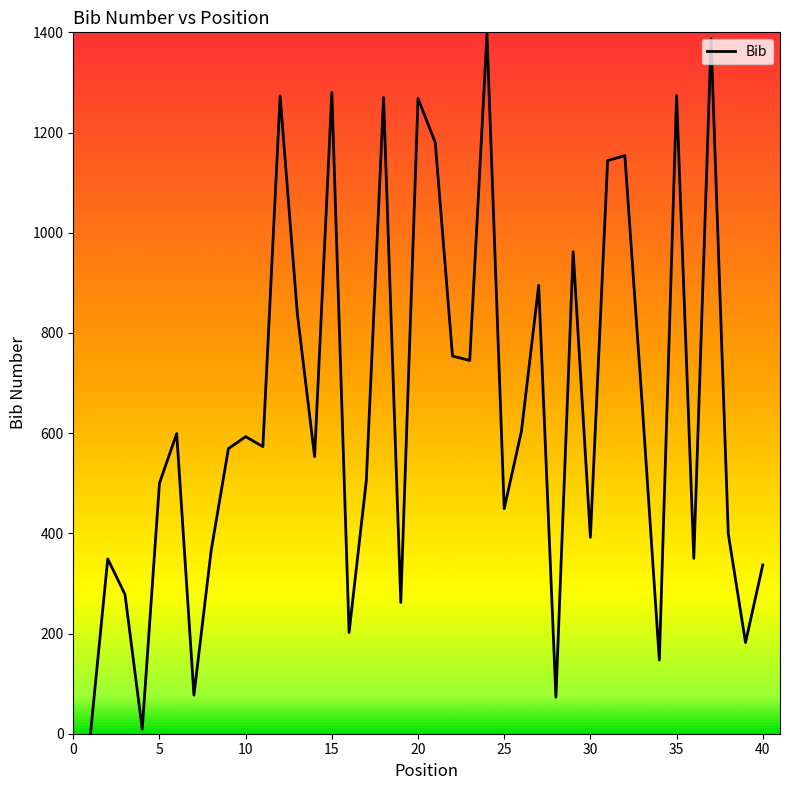

What is the difference between the maximum and minimum values?

1396